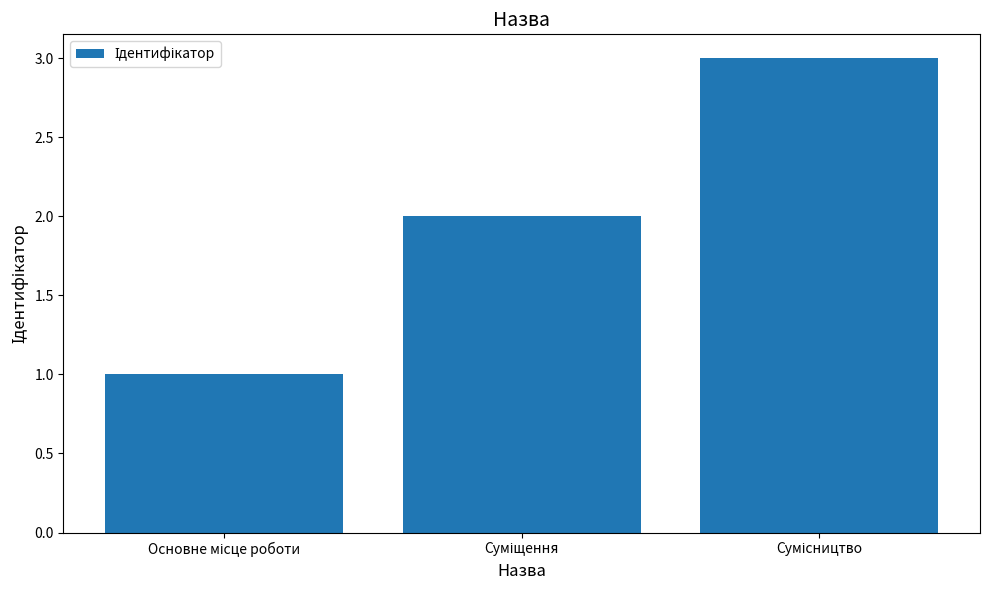

What is the greatest value displayed?

3